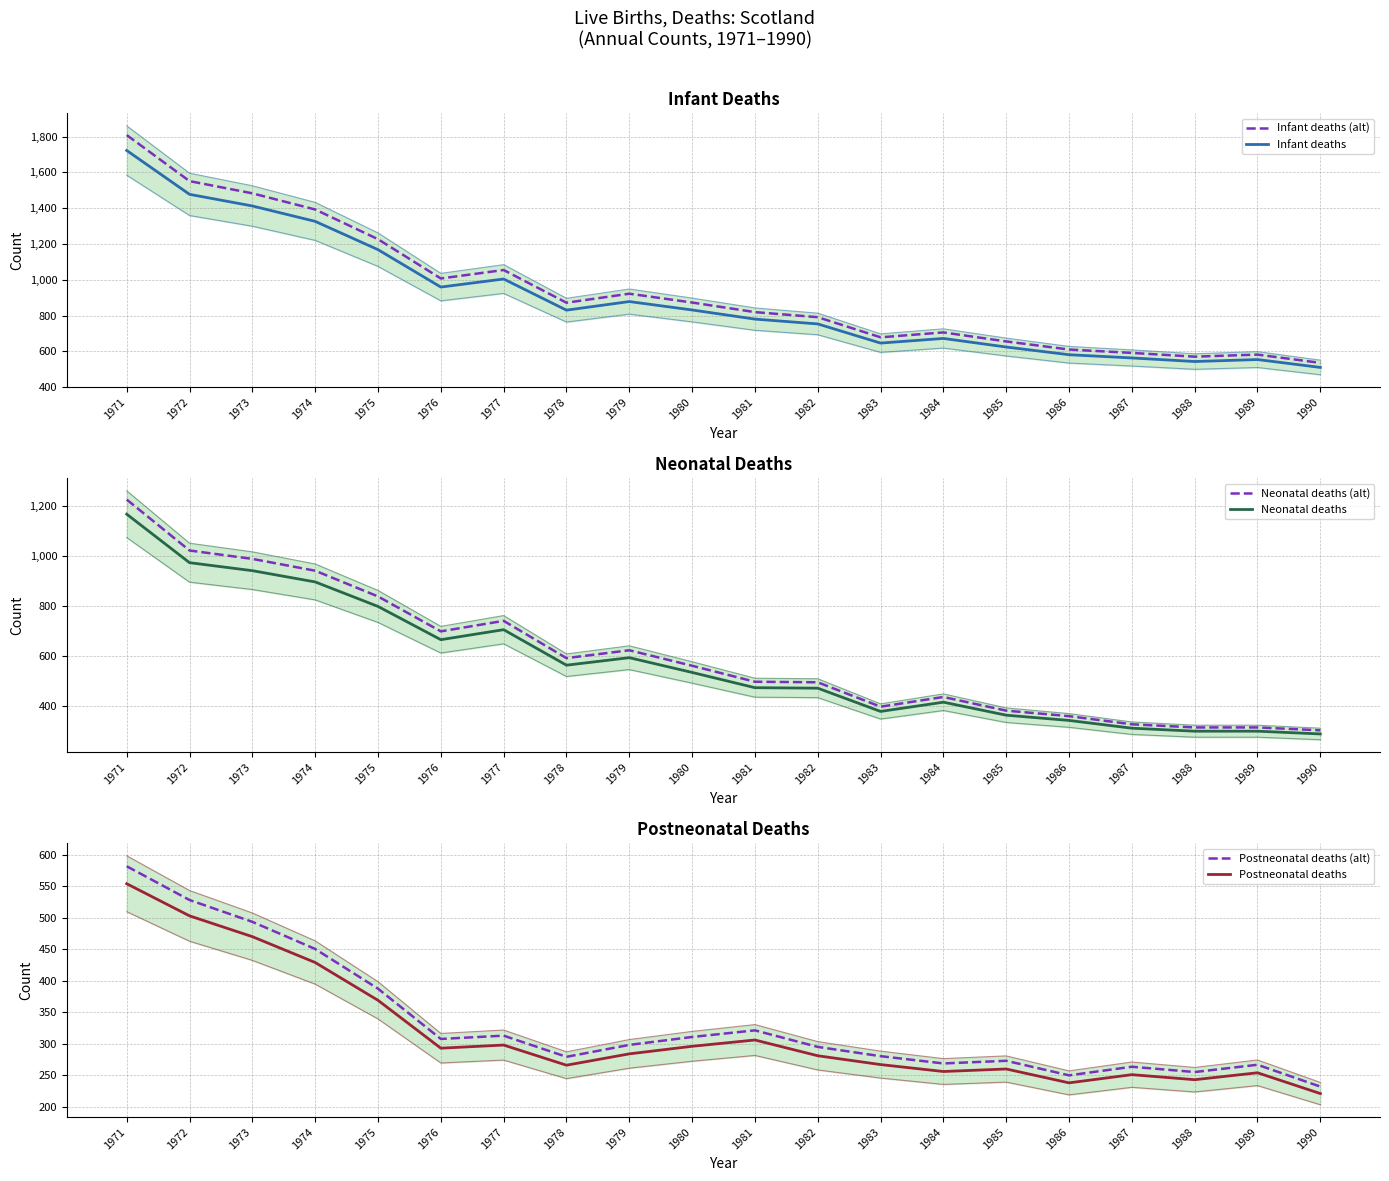

Reading right to left, extract all data points from this chart.

Infant deaths (alt): 535.5	581.7	570.1	591.1	610.1	655.2	705.6	678.3	790.6	819.0	872.6	921.9	871.5	1054.2	1007.0	1226.4	1392.3	1482.6	1550.9	1808.1
Infant deaths: 510.0	554.0	543.0	563.0	581.0	624.0	672.0	646.0	753.0	780.0	831.0	878.0	830.0	1004.0	959.0	1168.0	1326.0	1412.0	1477.0	1722.0
Neonatal deaths (alt): 303.4	315.0	315.0	327.6	360.2	382.2	436.8	397.9	495.6	497.7	561.8	623.7	592.2	741.3	699.3	839.0	941.9	989.1	1022.7	1226.4
Neonatal deaths: 289.0	300.0	300.0	312.0	343.0	364.0	416.0	379.0	472.0	474.0	535.0	594.0	564.0	706.0	666.0	799.0	897.0	942.0	974.0	1168.0
Postneonatal deaths (alt): 232.1	266.7	255.2	263.6	249.9	273.0	268.8	280.4	295.1	321.3	310.8	298.2	279.3	312.9	307.7	387.4	450.5	493.5	528.1	581.7
Postneonatal deaths: 221.0	254.0	243.0	251.0	238.0	260.0	256.0	267.0	281.0	306.0	296.0	284.0	266.0	298.0	293.0	369.0	429.0	470.0	503.0	554.0